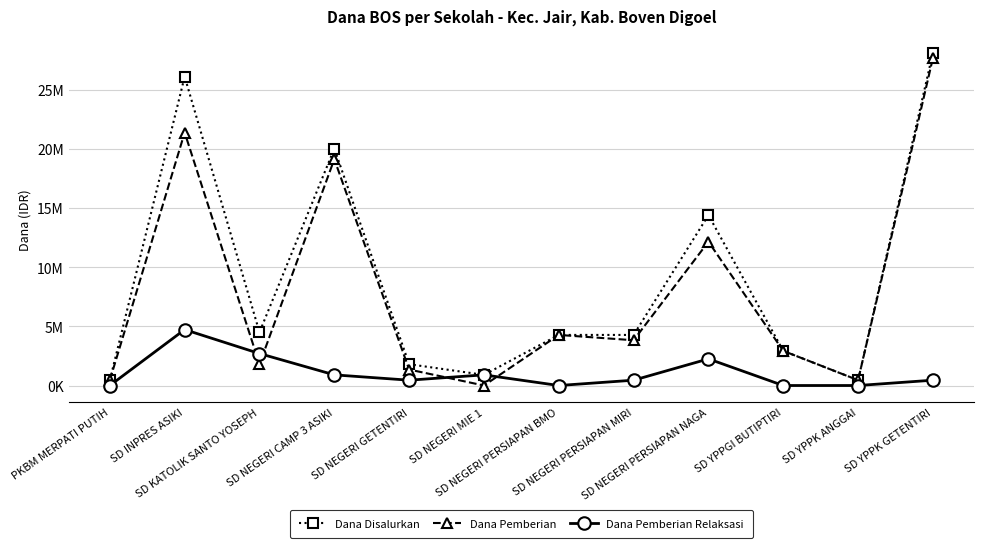

Is the value of Dana Disalurkan at SD NEGERI PERSIAPAN NAGA greater than the value of Dana Pemberian Relaksasi at SD YPPK ANGGAI?

Yes